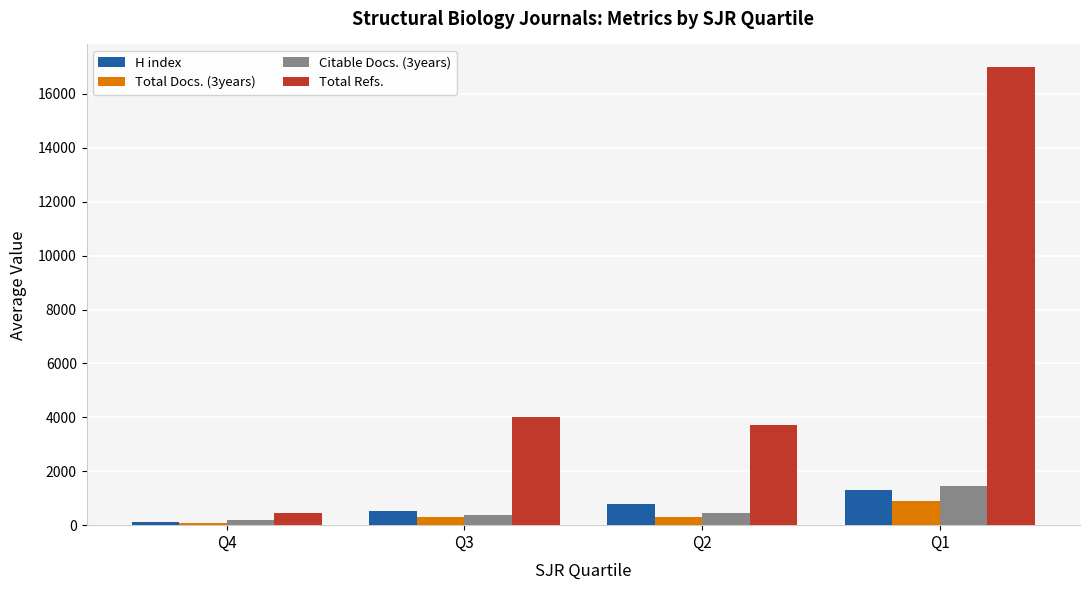

What is the value of the H index bar at the 2nd from the left?

536